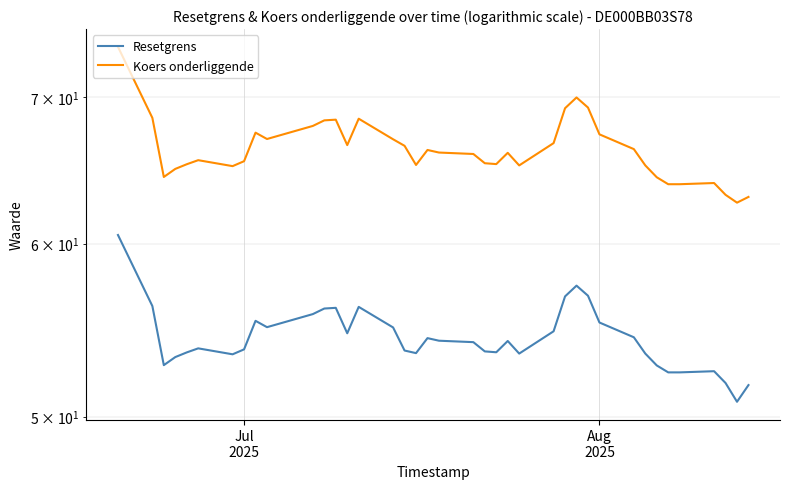

Rank the series by their maximum value, from lowest to highest.

Resetgrens, Koers onderliggende